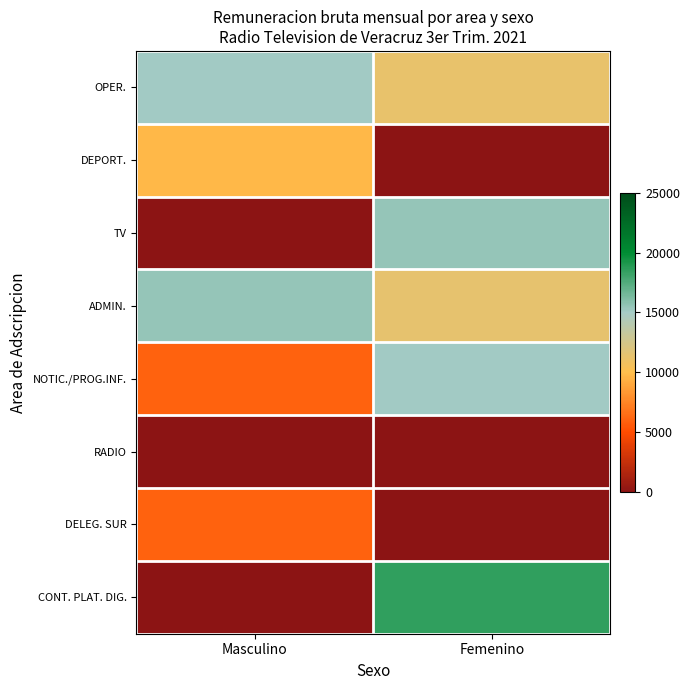

Which label corresponds to the largest value in the chart?

Femenino